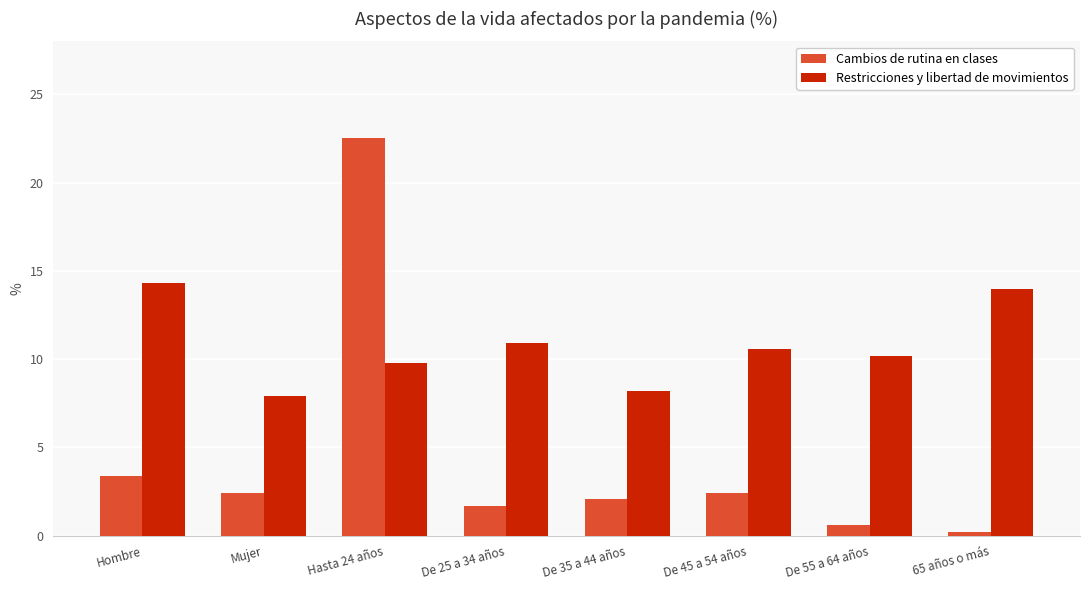

What are all the series names shown in the legend?

Cambios de rutina en clases, Restricciones y libertad de movimientos